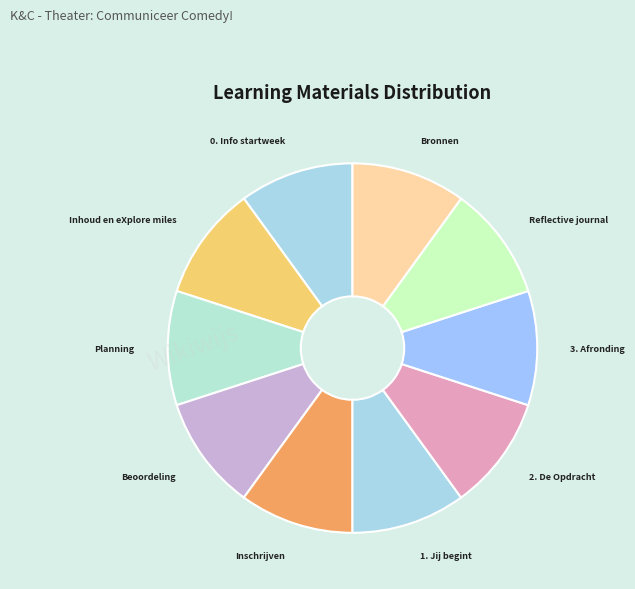

Approximately how many times larger is the value at 1. Jij begint compared to Inhoud en eXplore miles?

1.0